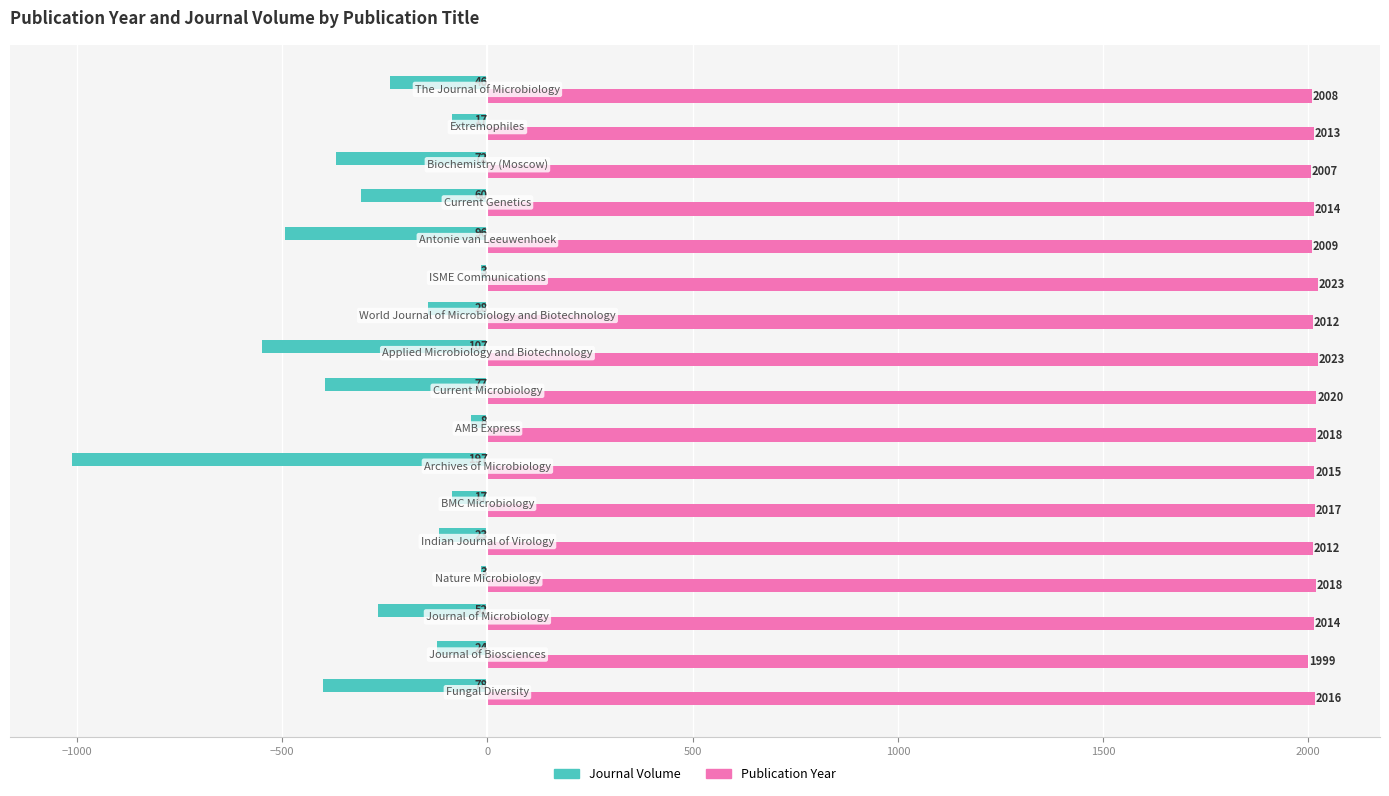

Which series has the widest spread of values?

Journal Volume